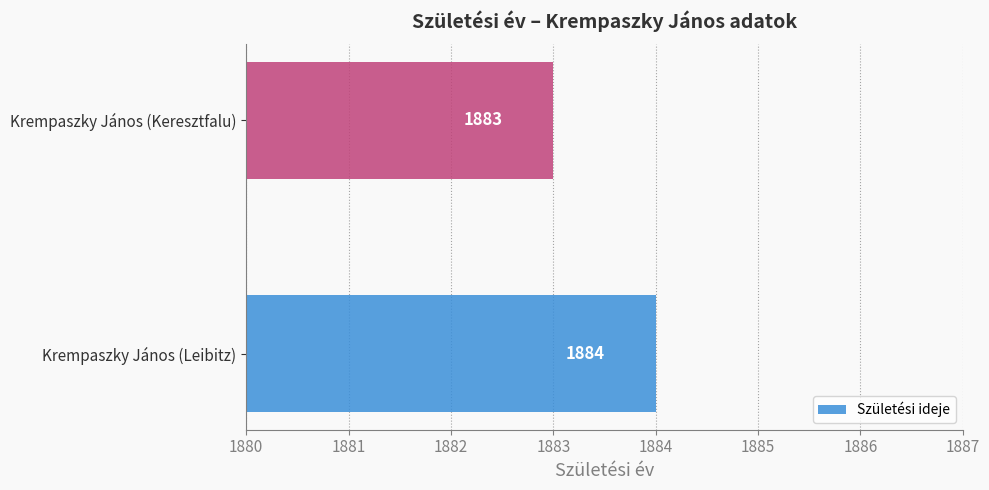

Between Krempaszky János (Leibitz) and Krempaszky János (Keresztfalu), which is larger?

Krempaszky János (Leibitz)